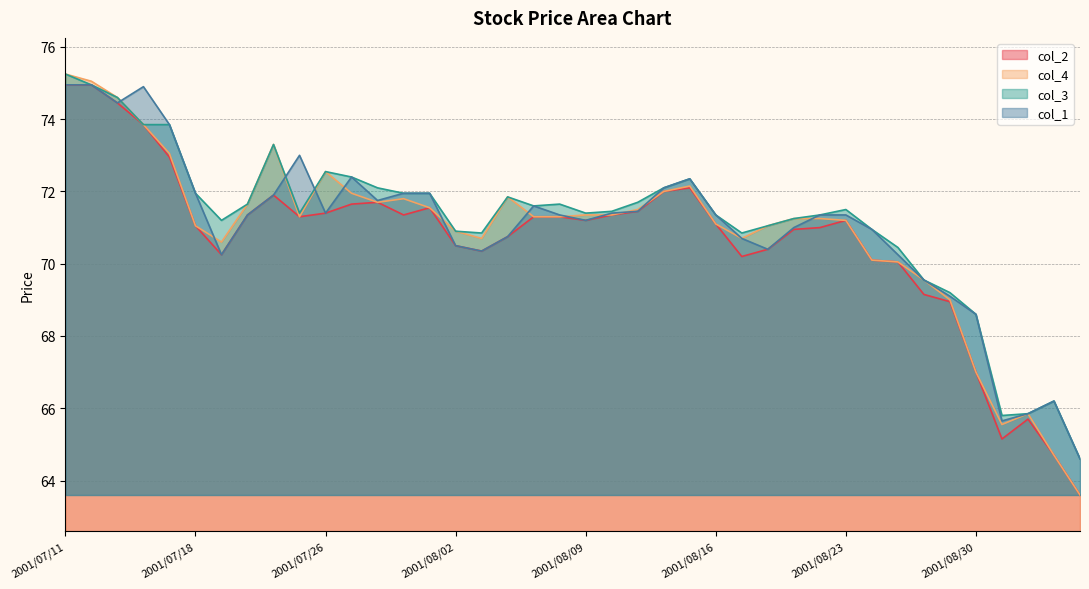

In col_4, how many points are lower than both neighbors (excluding endpoints)?

6